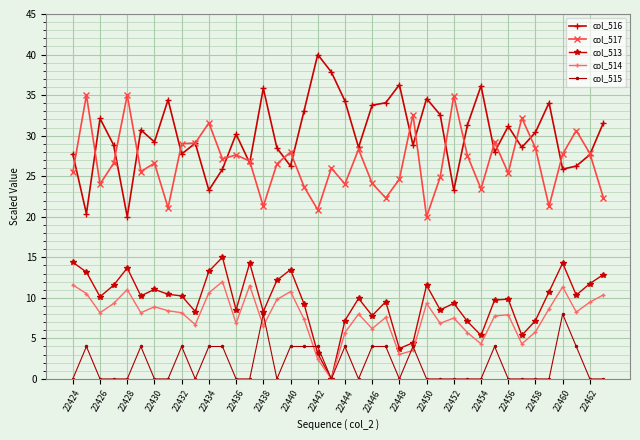

What is the value of the col_517 point at the 12th from the left?

27.1